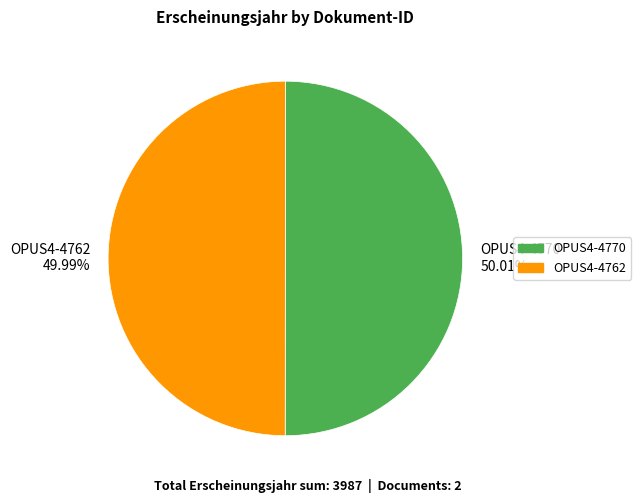

What is the ratio of the value at OPUS4-4762 49.99% to the value at OPUS4-4770 50.01%?

1.0